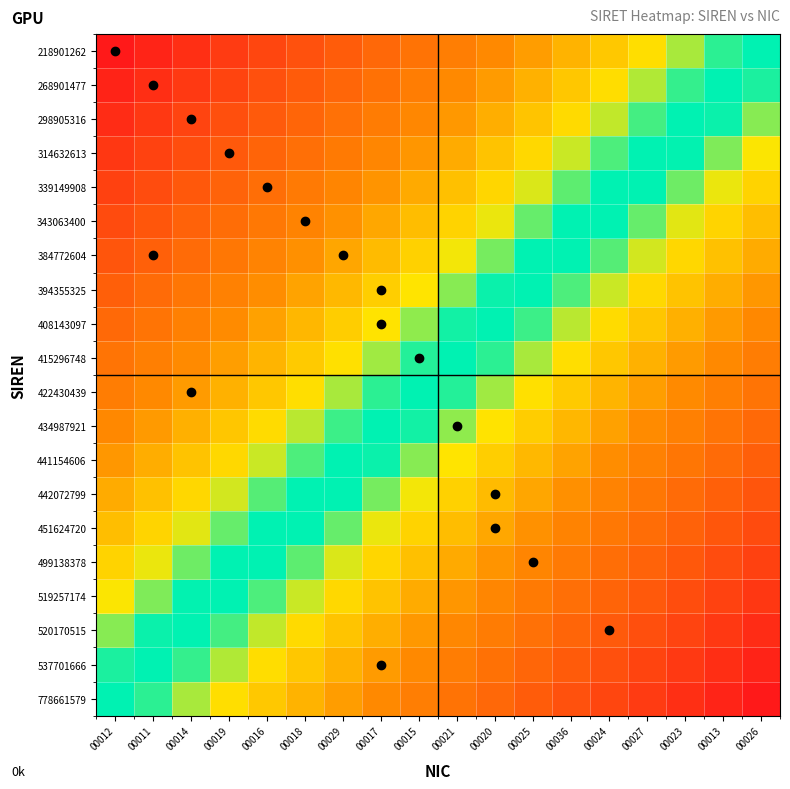

Reading left to right, transcribe all the data shown in this chart.

218901262: 00012=1.0	00011=1.0	00014=0.9	00019=0.9	00016=0.9	00018=0.9	00029=0.8	00017=0.8	00015=0.8	00021=0.7	00020=0.7	00025=0.7	00036=0.6	00024=0.6	00027=0.6	00023=0.6	00013=0.5	00026=0.5
268901477: 00012=1.0	00011=0.9	00014=0.9	00019=0.9	00016=0.9	00018=0.8	00029=0.8	00017=0.8	00015=0.7	00021=0.7	00020=0.7	00025=0.7	00036=0.6	00024=0.6	00027=0.6	00023=0.5	00013=0.5	00026=0.5
298905316: 00012=0.9	00011=0.9	00014=0.9	00019=0.9	00016=0.8	00018=0.8	00029=0.8	00017=0.7	00015=0.7	00021=0.7	00020=0.7	00025=0.6	00036=0.6	00024=0.6	00027=0.5	00023=0.5	00013=0.5	00026=0.4
314632613: 00012=0.9	00011=0.9	00014=0.9	00019=0.8	00016=0.8	00018=0.8	00029=0.7	00017=0.7	00015=0.7	00021=0.7	00020=0.6	00025=0.6	00036=0.6	00024=0.5	00027=0.5	00023=0.5	00013=0.5	00026=0.4
339149908: 00012=0.9	00011=0.9	00014=0.8	00019=0.8	00016=0.8	00018=0.7	00029=0.7	00017=0.7	00015=0.7	00021=0.6	00020=0.6	00025=0.6	00036=0.5	00024=0.5	00027=0.5	00023=0.5	00013=0.4	00026=0.4
343063400: 00012=0.9	00011=0.8	00014=0.8	00019=0.8	00016=0.8	00018=0.7	00029=0.7	00017=0.7	00015=0.6	00021=0.6	00020=0.6	00025=0.5	00036=0.5	00024=0.5	00027=0.5	00023=0.4	00013=0.4	00026=0.4
384772604: 00012=0.8	00011=0.8	00014=0.8	00019=0.8	00016=0.7	00018=0.7	00029=0.7	00017=0.6	00015=0.6	00021=0.6	00020=0.5	00025=0.5	00036=0.5	00024=0.5	00027=0.4	00023=0.4	00013=0.4	00026=0.3
394355325: 00012=0.8	00011=0.8	00014=0.8	00019=0.7	00016=0.7	00018=0.7	00029=0.6	00017=0.6	00015=0.6	00021=0.6	00020=0.5	00025=0.5	00036=0.5	00024=0.4	00027=0.4	00023=0.4	00013=0.3	00026=0.3
408143097: 00012=0.8	00011=0.8	00014=0.7	00019=0.7	00016=0.7	00018=0.6	00029=0.6	00017=0.6	00015=0.6	00021=0.5	00020=0.5	00025=0.5	00036=0.4	00024=0.4	00027=0.4	00023=0.3	00013=0.3	00026=0.3
415296748: 00012=0.8	00011=0.7	00014=0.7	00019=0.7	00016=0.6	00018=0.6	00029=0.6	00017=0.6	00015=0.5	00021=0.5	00020=0.5	00025=0.4	00036=0.4	00024=0.4	00027=0.4	00023=0.3	00013=0.3	00026=0.3
422430439: 00012=0.7	00011=0.7	00014=0.7	00019=0.6	00016=0.6	00018=0.6	00029=0.6	00017=0.5	00015=0.5	00021=0.5	00020=0.4	00025=0.4	00036=0.4	00024=0.4	00027=0.3	00023=0.3	00013=0.3	00026=0.2
434987921: 00012=0.7	00011=0.7	00014=0.7	00019=0.6	00016=0.6	00018=0.6	00029=0.5	00017=0.5	00015=0.5	00021=0.4	00020=0.4	00025=0.4	00036=0.4	00024=0.3	00027=0.3	00023=0.3	00013=0.2	00026=0.2
441154606: 00012=0.7	00011=0.7	00014=0.6	00019=0.6	00016=0.6	00018=0.5	00029=0.5	00017=0.5	00015=0.4	00021=0.4	00020=0.4	00025=0.4	00036=0.3	00024=0.3	00027=0.3	00023=0.2	00013=0.2	00026=0.2
442072799: 00012=0.7	00011=0.6	00014=0.6	00019=0.6	00016=0.5	00018=0.5	00029=0.5	00017=0.5	00015=0.4	00021=0.4	00020=0.4	00025=0.3	00036=0.3	00024=0.3	00027=0.2	00023=0.2	00013=0.2	00026=0.2
451624720: 00012=0.6	00011=0.6	00014=0.6	00019=0.5	00016=0.5	00018=0.5	00029=0.5	00017=0.4	00015=0.4	00021=0.4	00020=0.3	00025=0.3	00036=0.3	00024=0.2	00027=0.2	00023=0.2	00013=0.2	00026=0.1
499138378: 00012=0.6	00011=0.6	00014=0.5	00019=0.5	00016=0.5	00018=0.5	00029=0.4	00017=0.4	00015=0.4	00021=0.3	00020=0.3	00025=0.3	00036=0.3	00024=0.2	00027=0.2	00023=0.2	00013=0.1	00026=0.1
519257174: 00012=0.6	00011=0.5	00014=0.5	00019=0.5	00016=0.5	00018=0.4	00029=0.4	00017=0.4	00015=0.3	00021=0.3	00020=0.3	00025=0.3	00036=0.2	00024=0.2	00027=0.2	00023=0.1	00013=0.1	00026=0.1
520170515: 00012=0.6	00011=0.5	00014=0.5	00019=0.5	00016=0.4	00018=0.4	00029=0.4	00017=0.3	00015=0.3	00021=0.3	00020=0.3	00025=0.2	00036=0.2	00024=0.2	00027=0.1	00023=0.1	00013=0.1	00026=0.1
537701666: 00012=0.5	00011=0.5	00014=0.5	00019=0.4	00016=0.4	00018=0.4	00029=0.3	00017=0.3	00015=0.3	00021=0.3	00020=0.2	00025=0.2	00036=0.2	00024=0.1	00027=0.1	00023=0.1	00013=0.1	00026=0.0
778661579: 00012=0.5	00011=0.5	00014=0.4	00019=0.4	00016=0.4	00018=0.4	00029=0.3	00017=0.3	00015=0.3	00021=0.2	00020=0.2	00025=0.2	00036=0.1	00024=0.1	00027=0.1	00023=0.1	00013=0.0	00026=0.0